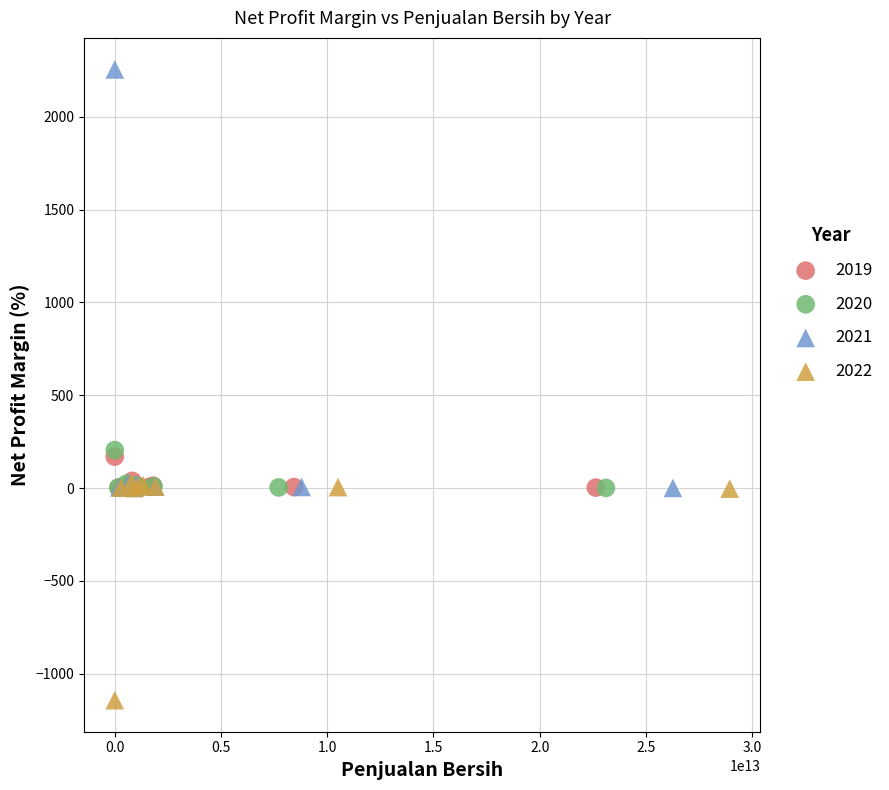

Which series has the widest spread of Y values?

2021